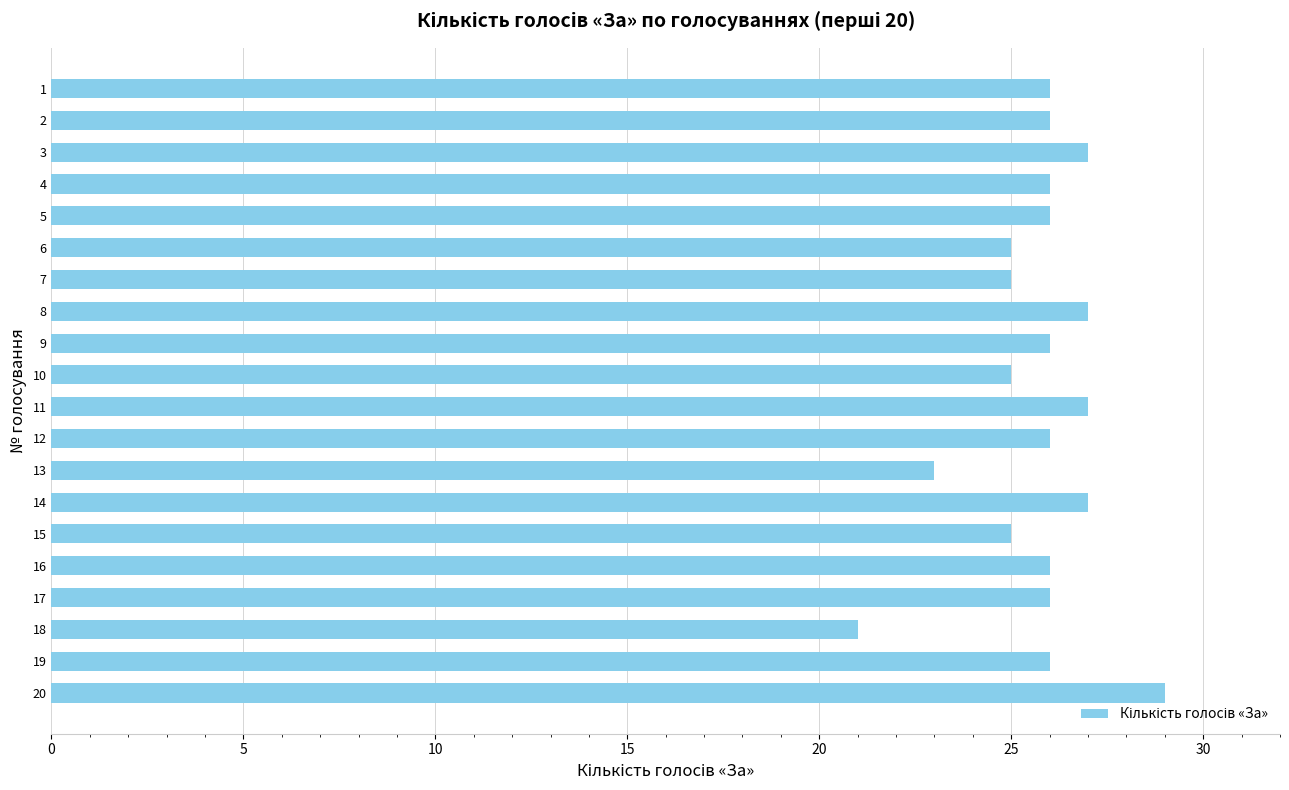

Approximately how many times larger is the value at 19 compared to 20?

0.9